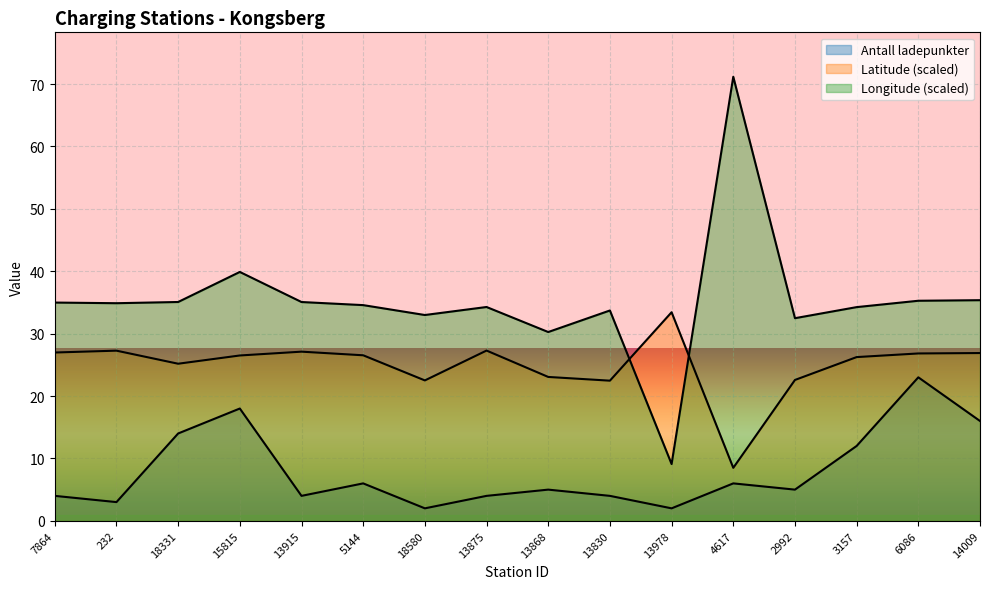

What is the minimum value for Longitude?

9.1